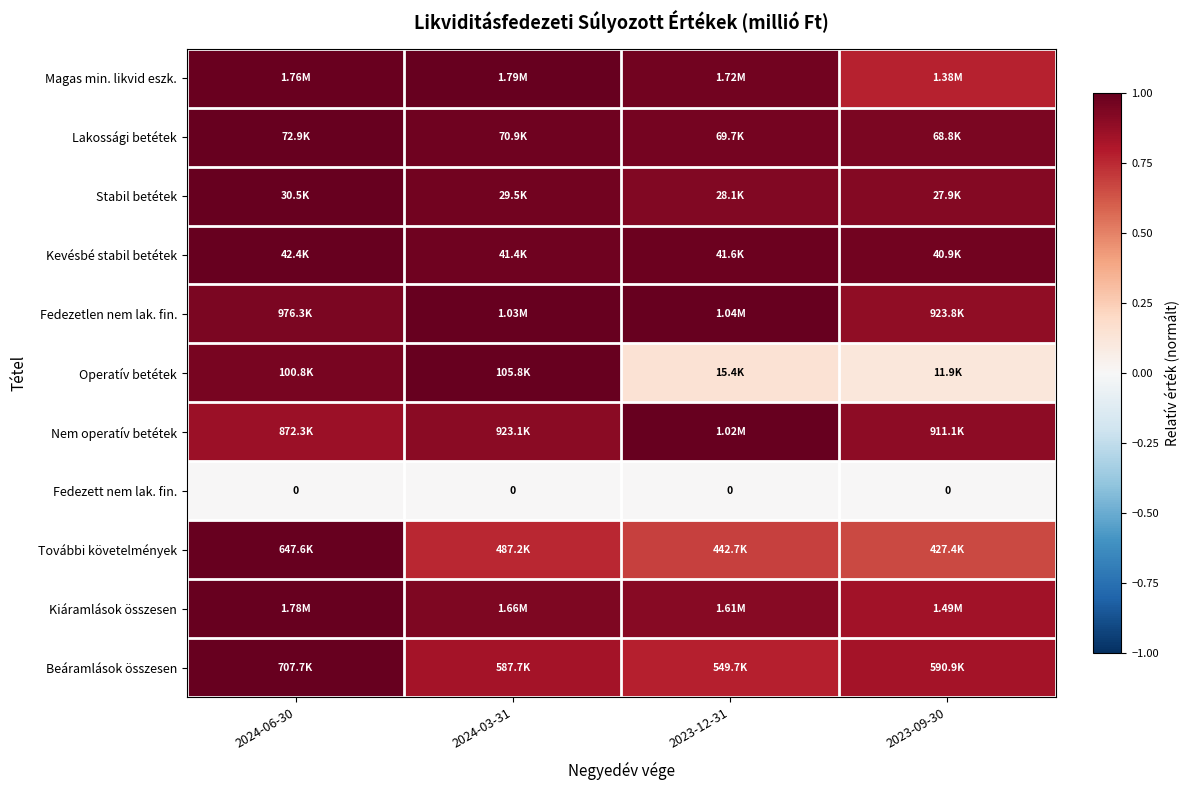

The value of Magas min. likvid eszk. at 2024-06-30 is 1.0. True or false?

True